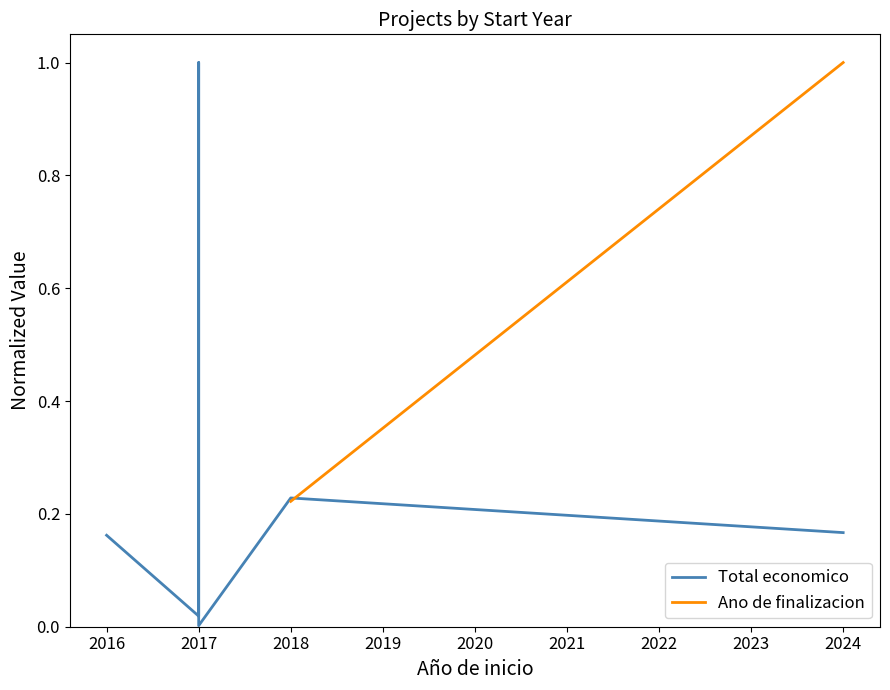

What are all the series names shown in the legend?

Total economico, Ano de finalizacion